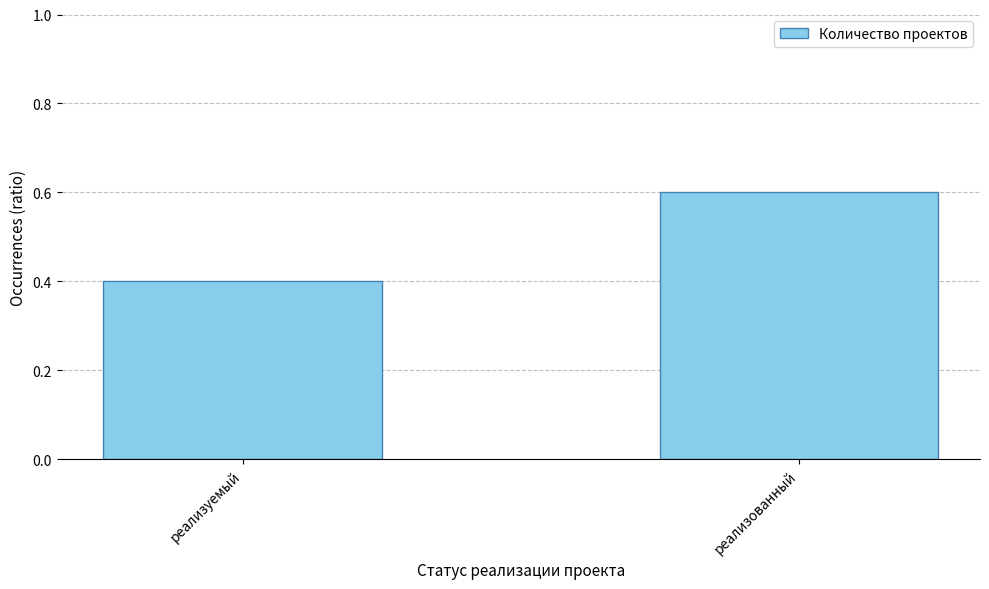

What is the approximate value at реализованный?

0.6